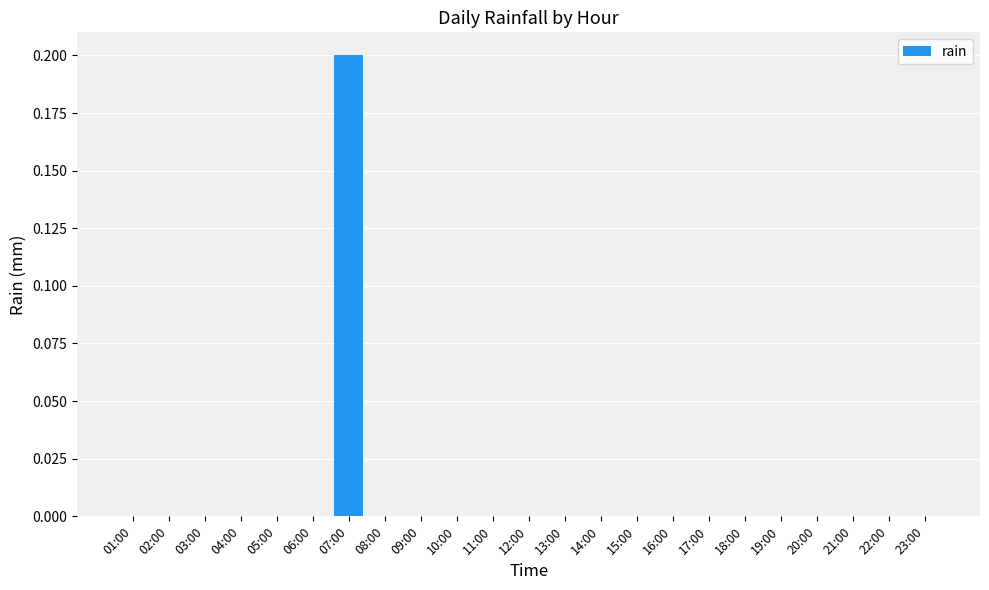

The chart shows a value of 0.1 at 18:00. True or false?

False